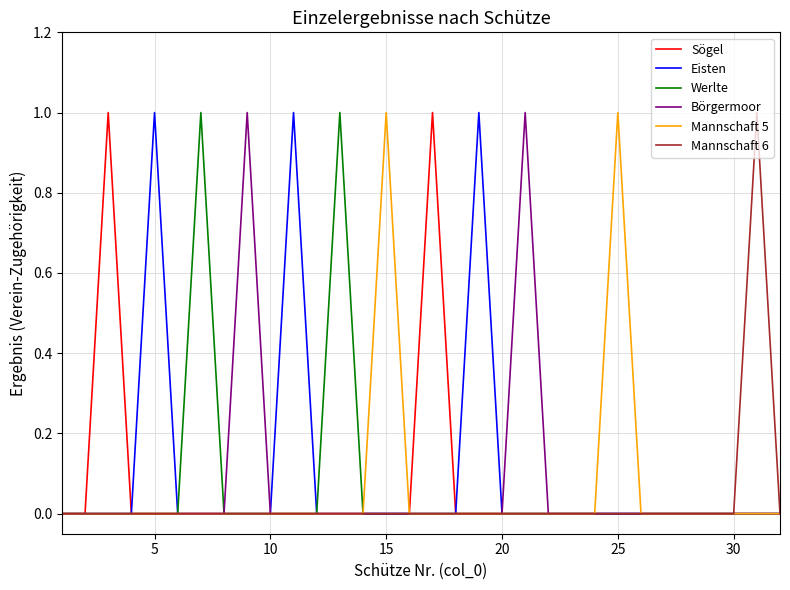

True or false: Mannschaft 6 and Sögel cross at least once.

False